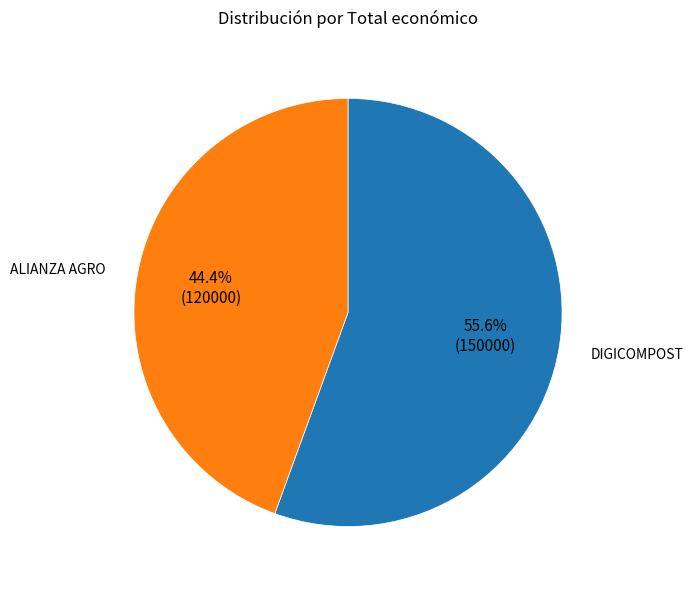

How many slices are in this pie chart?

2